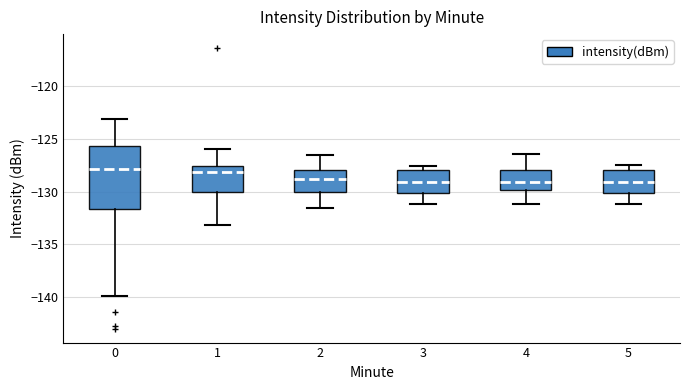

Reading left to right, transcribe this box plot: for each box, give where its median line is, the range the box spans, and where its two whiskers end, as read against the y-axis. The values are not printed on the chart, so give them approximately, as read against the axis.

0: median -128.0, box -131.5 to -125.5, whiskers -140.0 to -123.0
1: median -128.0, box -130.0 to -127.5, whiskers -133.0 to -126.0
2: median -129.0, box -130.0 to -128.0, whiskers -131.5 to -126.5
3: median -129.0, box -130.0 to -128.0, whiskers -131.0 to -127.5
4: median -129.0, box -130.0 to -128.0, whiskers -131.0 to -126.5
5: median -129.0, box -130.0 to -128.0, whiskers -131.0 to -127.5